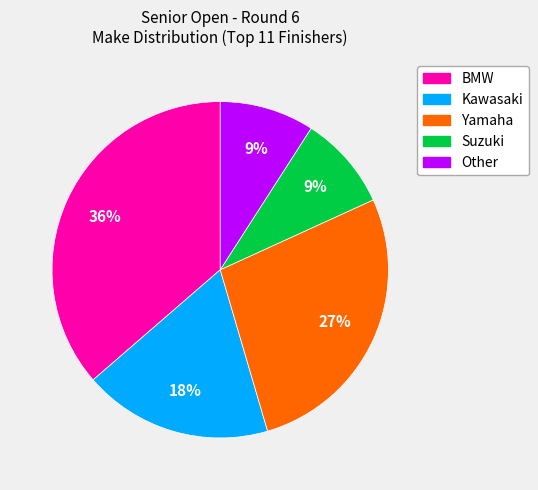

To the nearest percent, what percentage of the pie is BMW?

36%